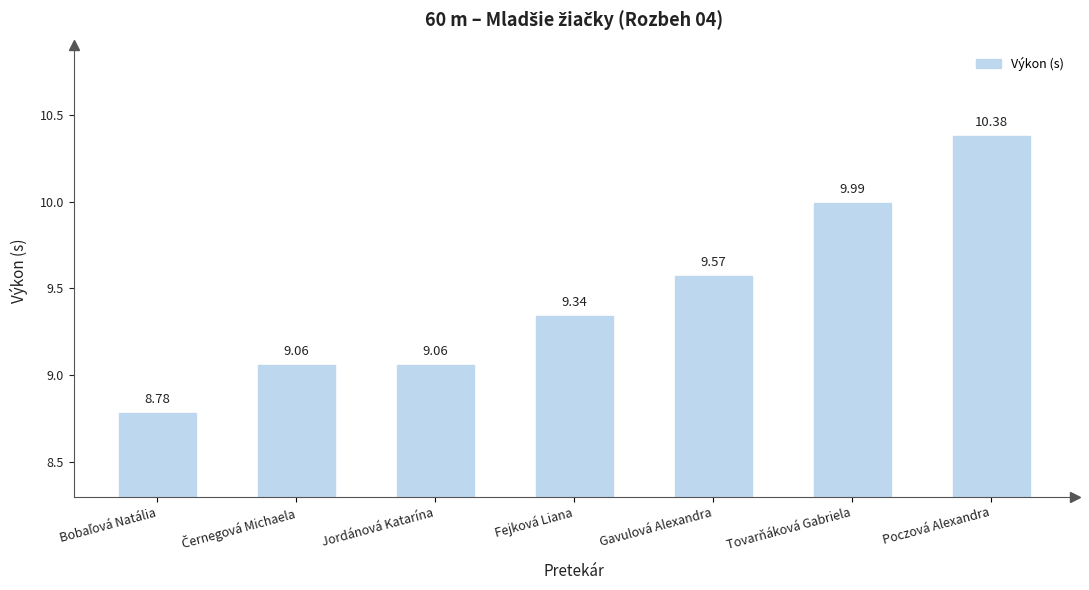

What is the value of the 2nd bar from the left?

9.1